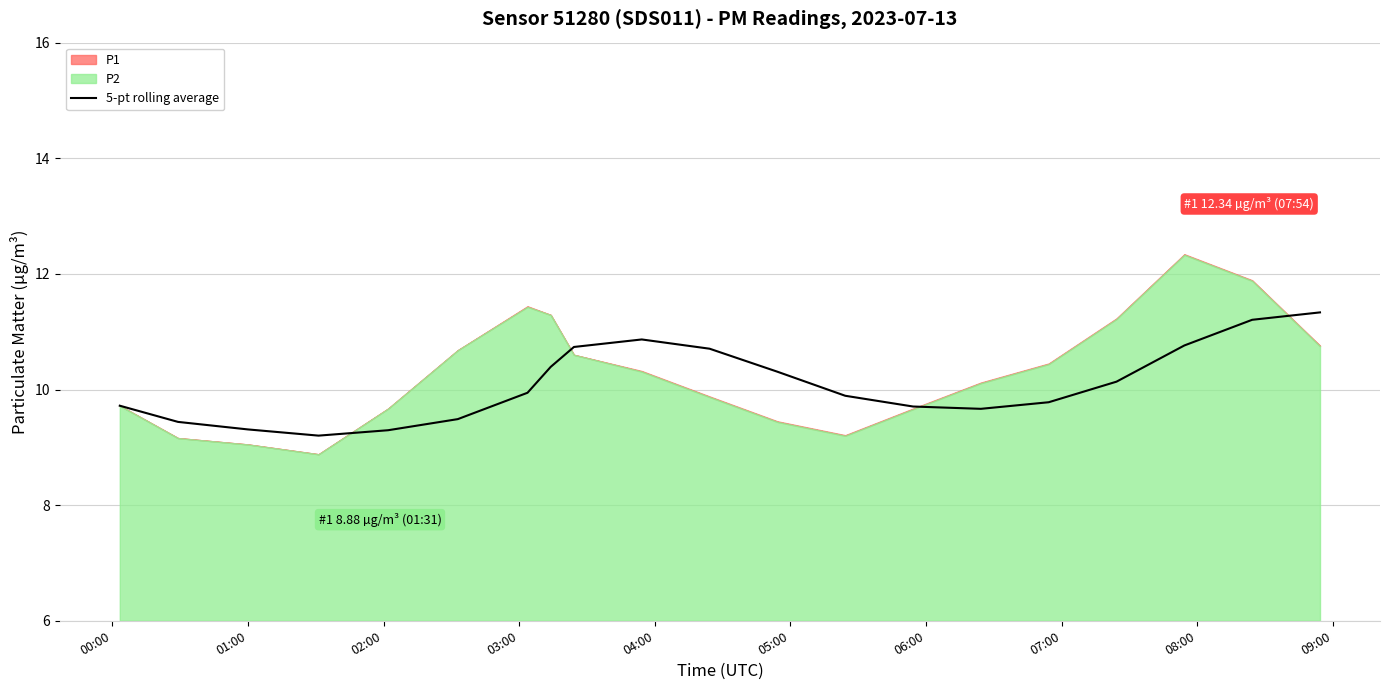

How many lines are shown in the chart?

1